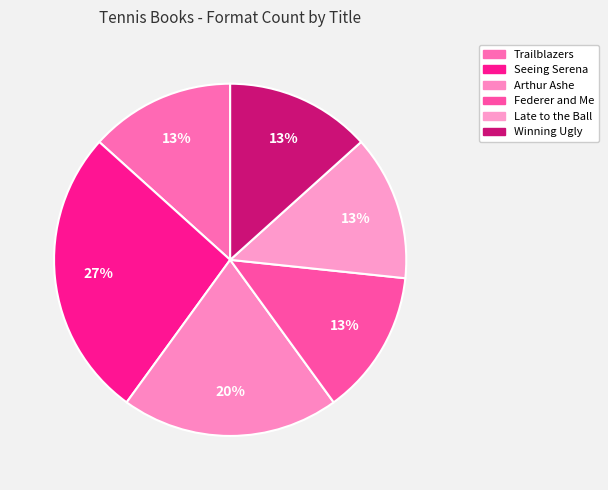

Count the number of slices in the pie.

6